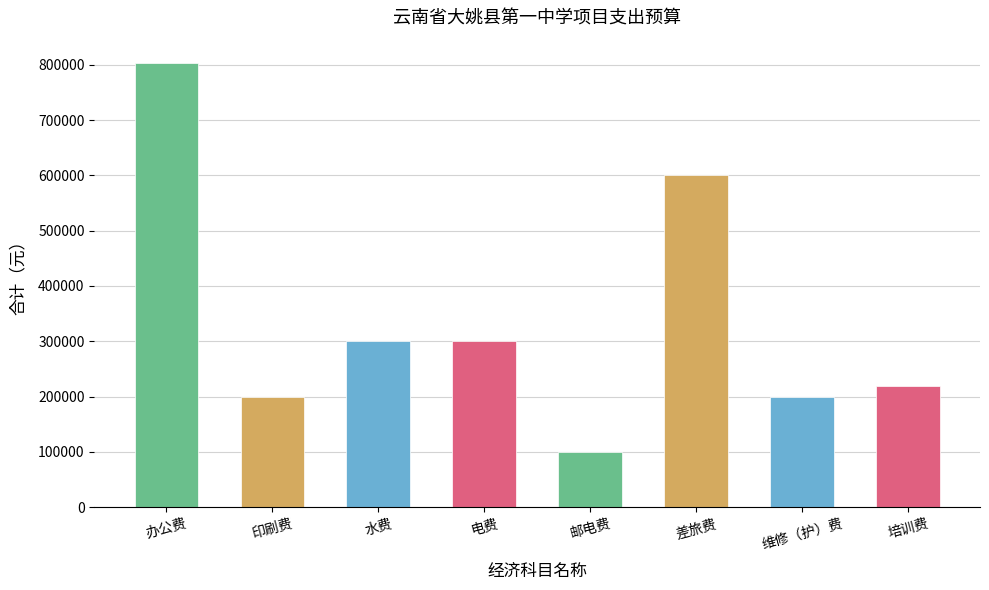

What is the difference between the second highest and minimum values?

499921.0